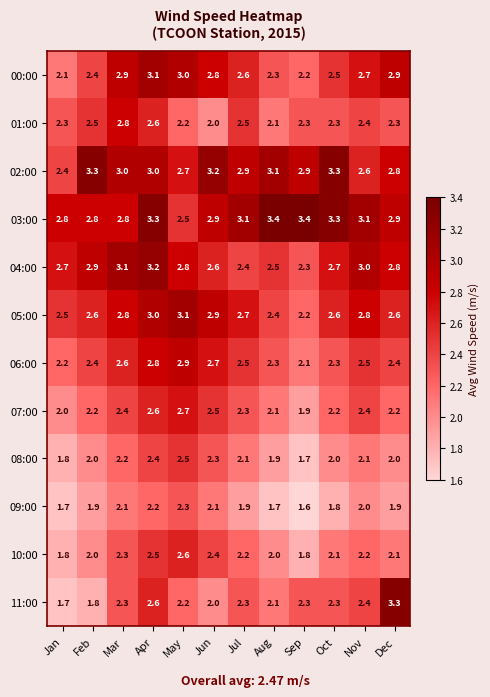

What is the minimum value shown in the chart?

1.6